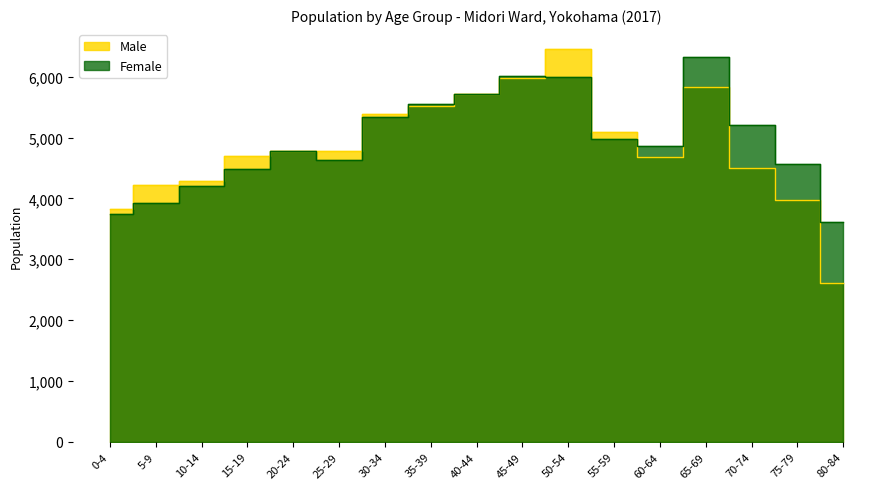

What is the difference between the Male values at 40-44 and 60-64?

1025